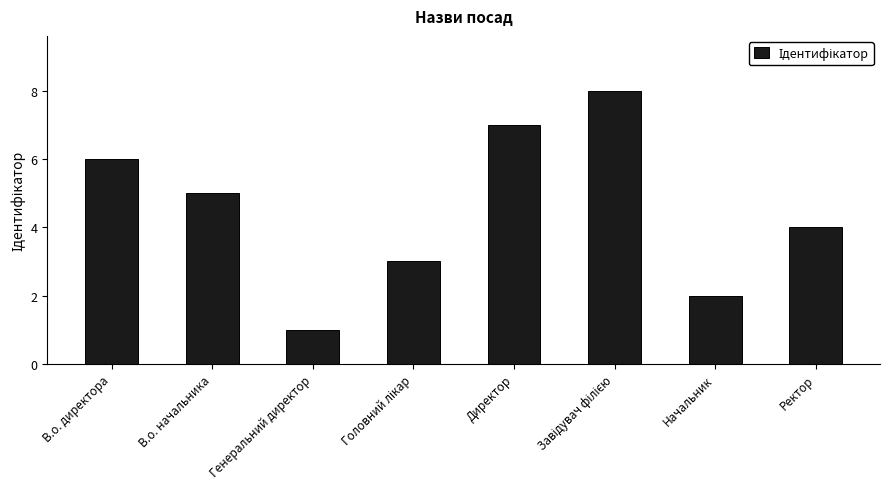

Reading left to right, what are all the values shown in this chart?

6	5	1	3	7	8	2	4